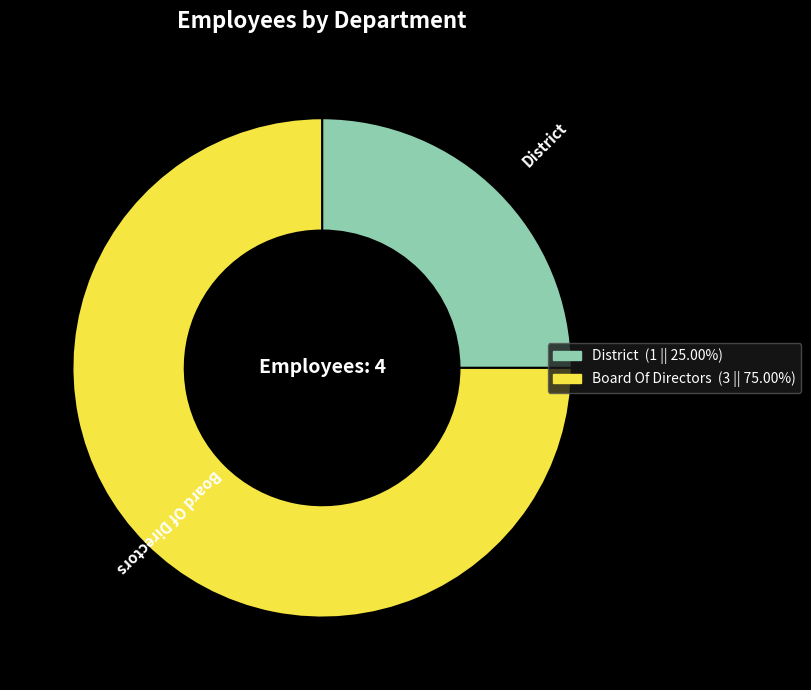

Rank the categories by value from lowest to highest.

District, Board Of Directors